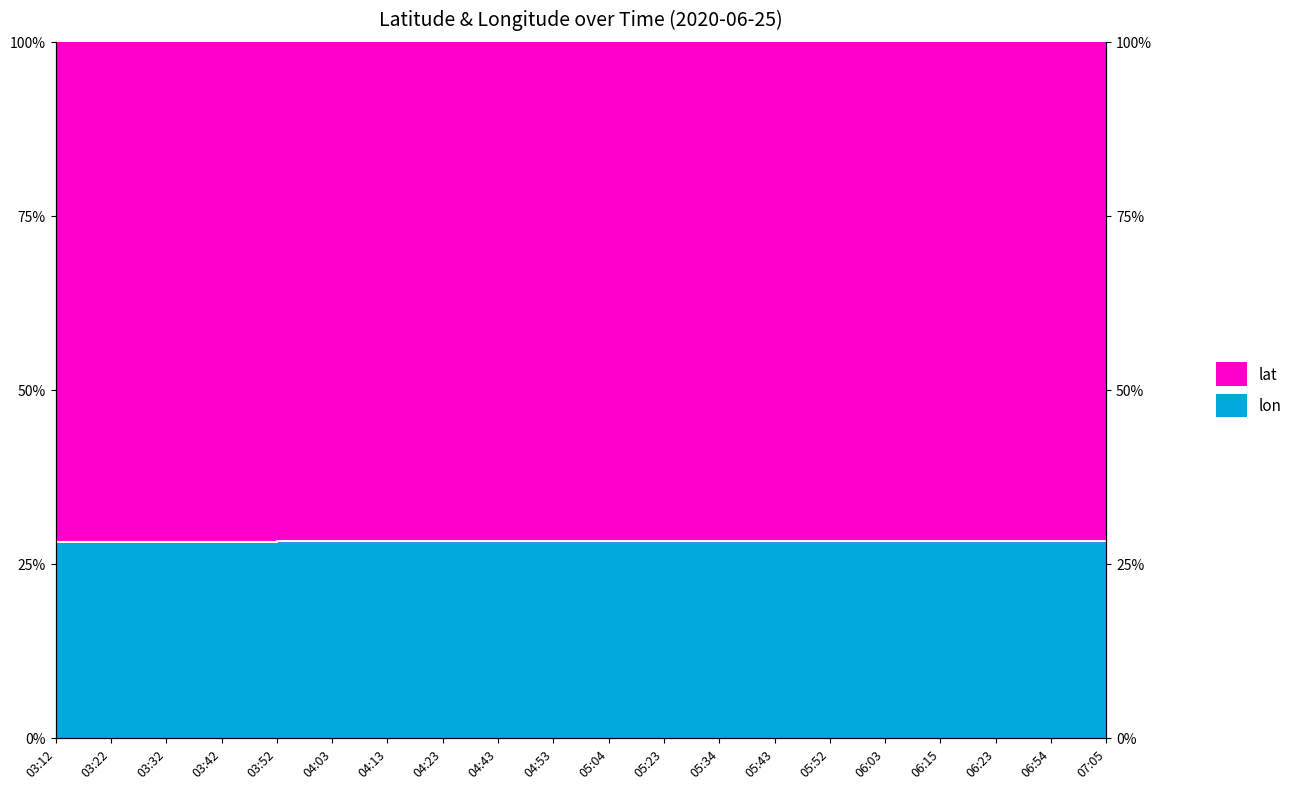

At which category does the chart reach its minimum across all series?

03:12